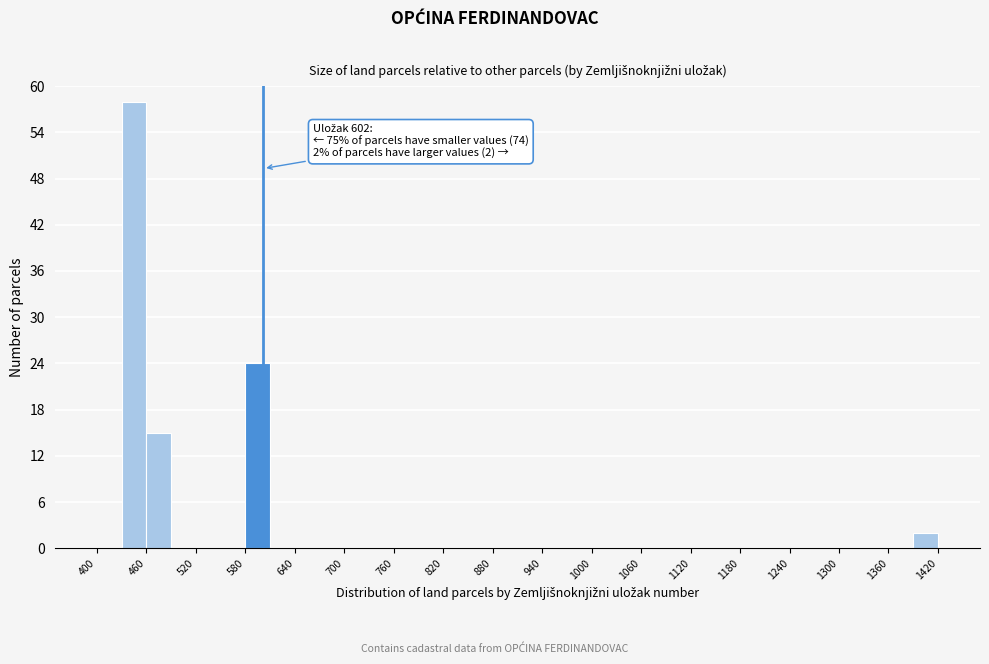

Around what value on the x-axis is the tallest bar? Give the approximate position of its centre, as read against the axis.

450